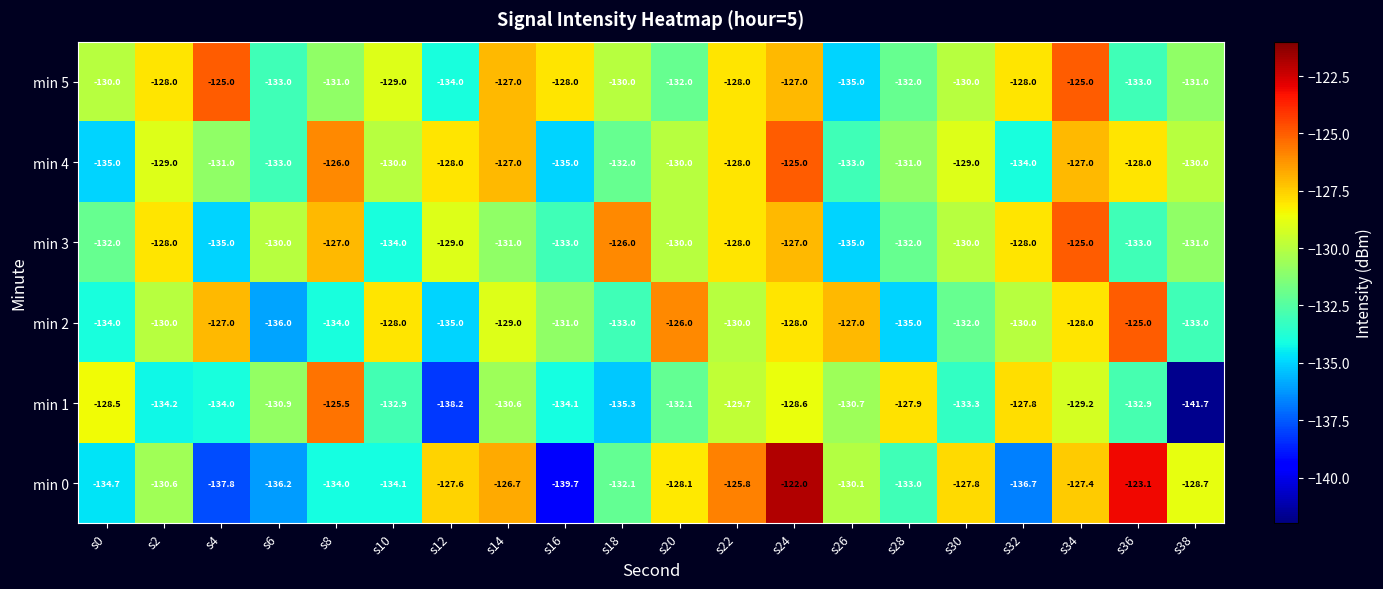

Between s2 and s36, which series saw the biggest shift?

min 0